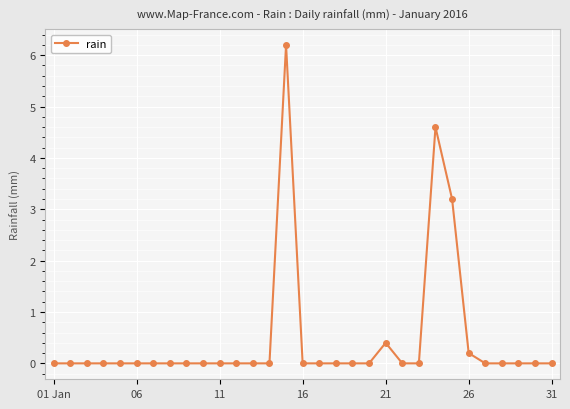

True or false: the data has more than 0 interior local peaks.

True